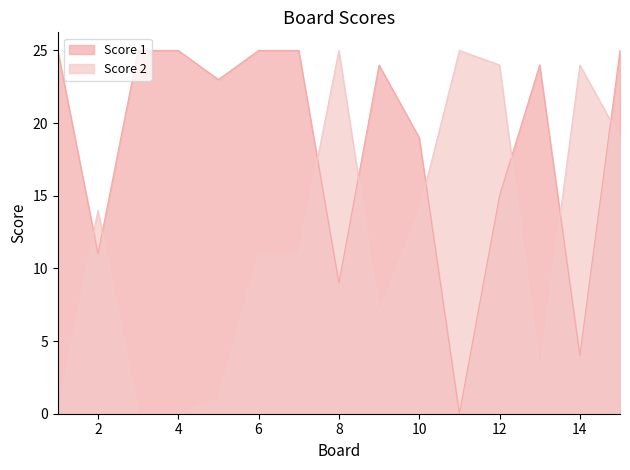

The value at 14 is 36. True or false?

False